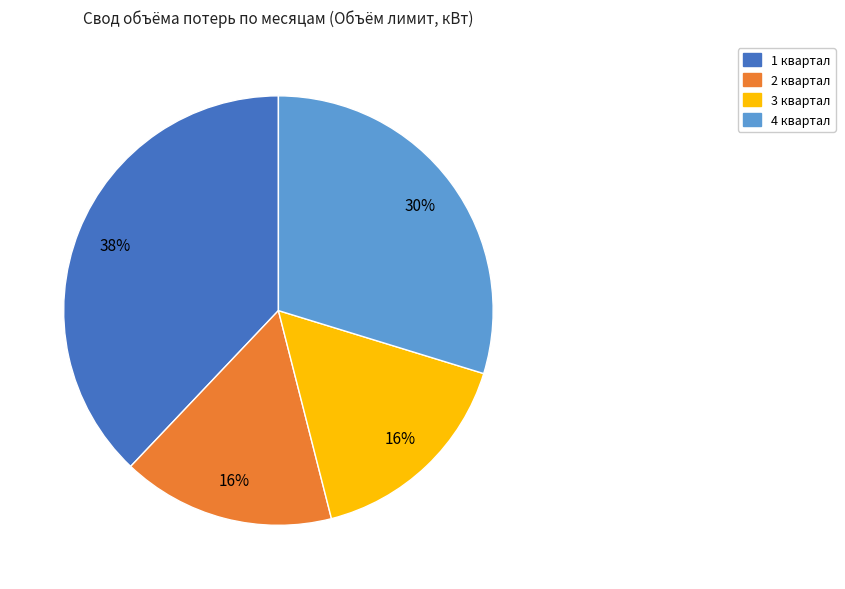

What is the largest slice in the pie chart?

1 квартал